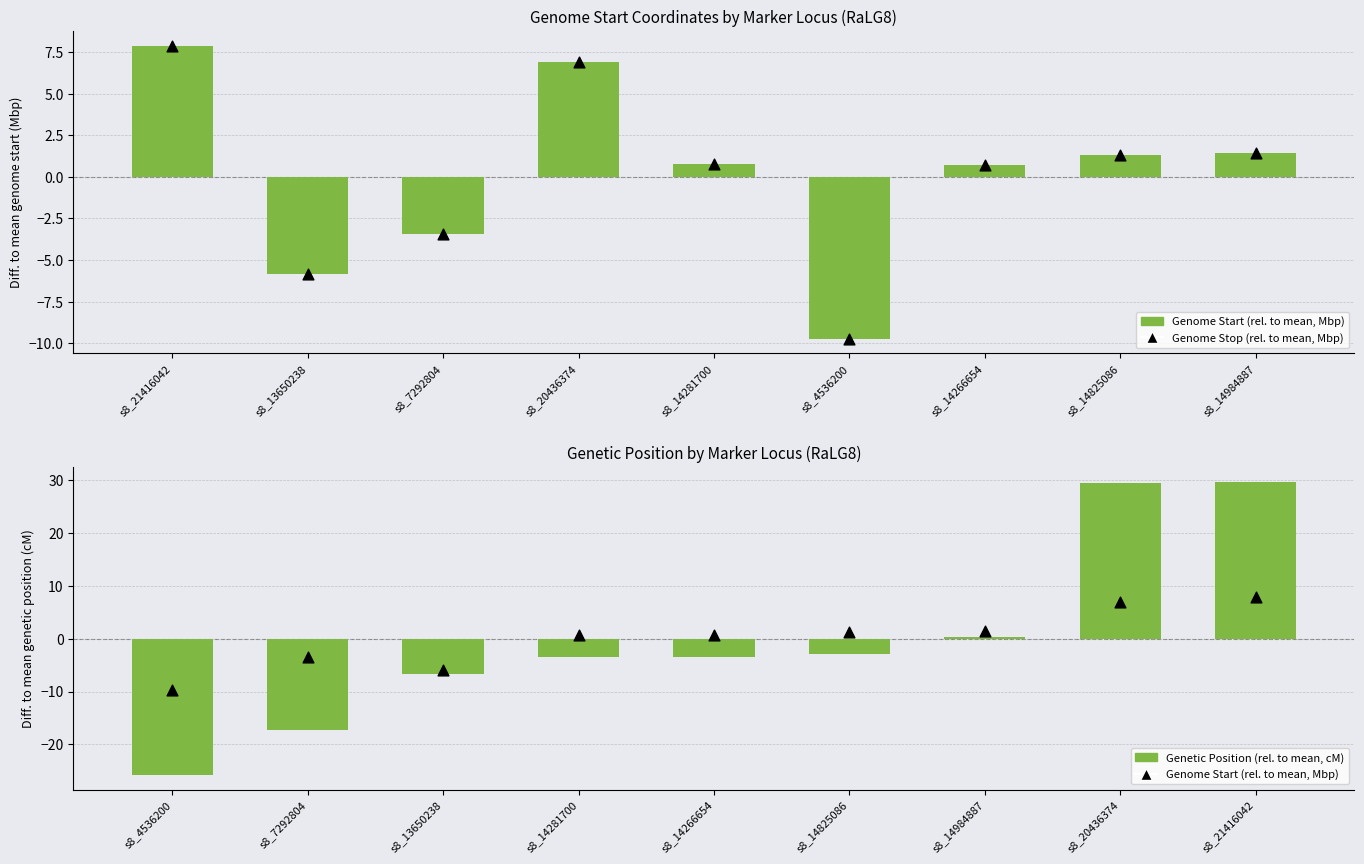

Which series has the largest total across all categories?

Genome Stop (rel. to mean, Mbp)